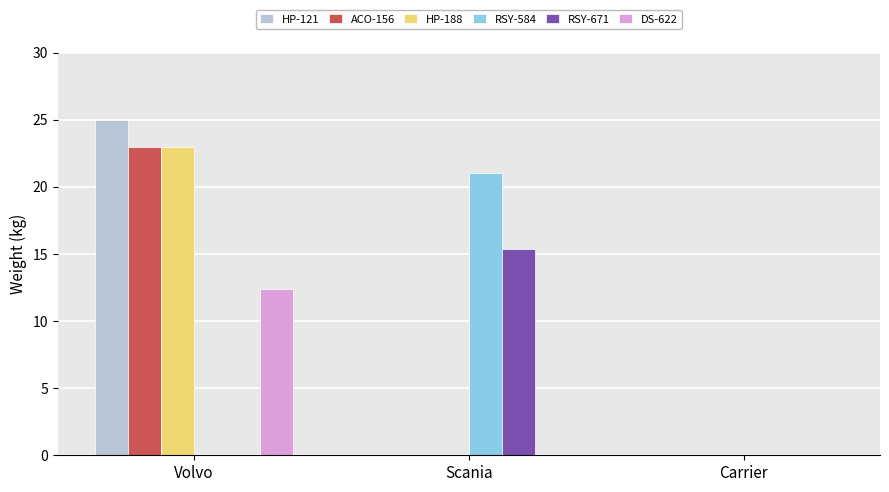

Which label corresponds to the largest value in the chart?

Volvo